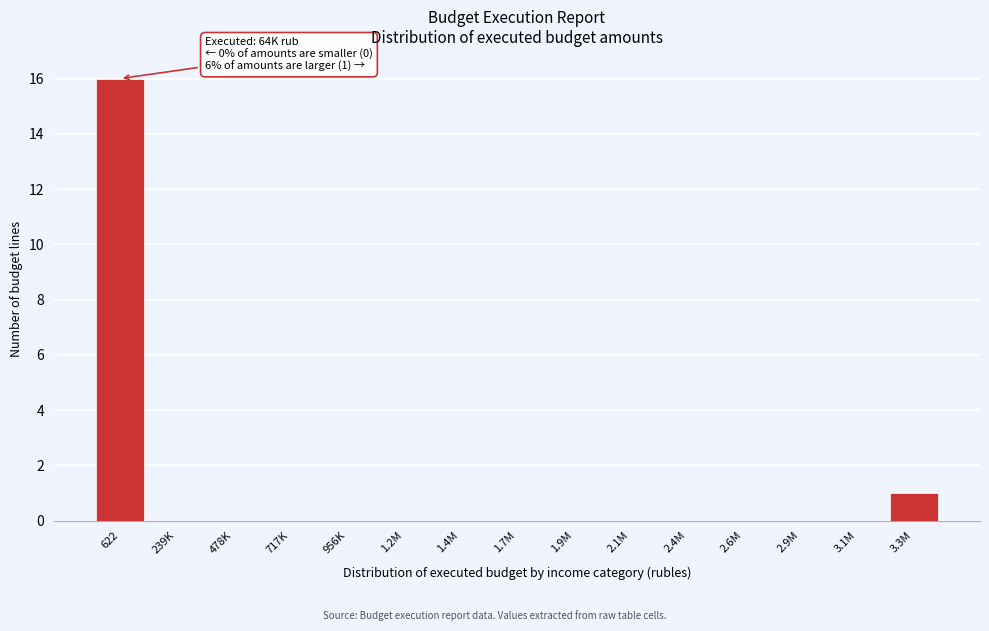

Reading right to left, what are all the values shown in this chart?

3.3M=1	3.1M=0	2.9M=0	2.6M=0	2.4M=0	2.1M=0	1.9M=0	1.7M=0	1.4M=0	1.2M=0	956K=0	717K=0	478K=0	239K=0	622=16